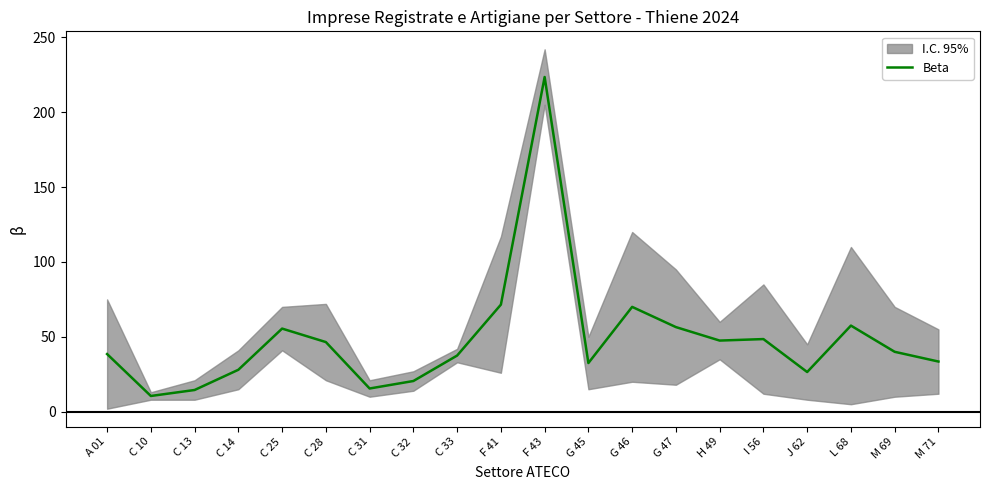

What is the difference between the values at C 14 and J 62?

1.5